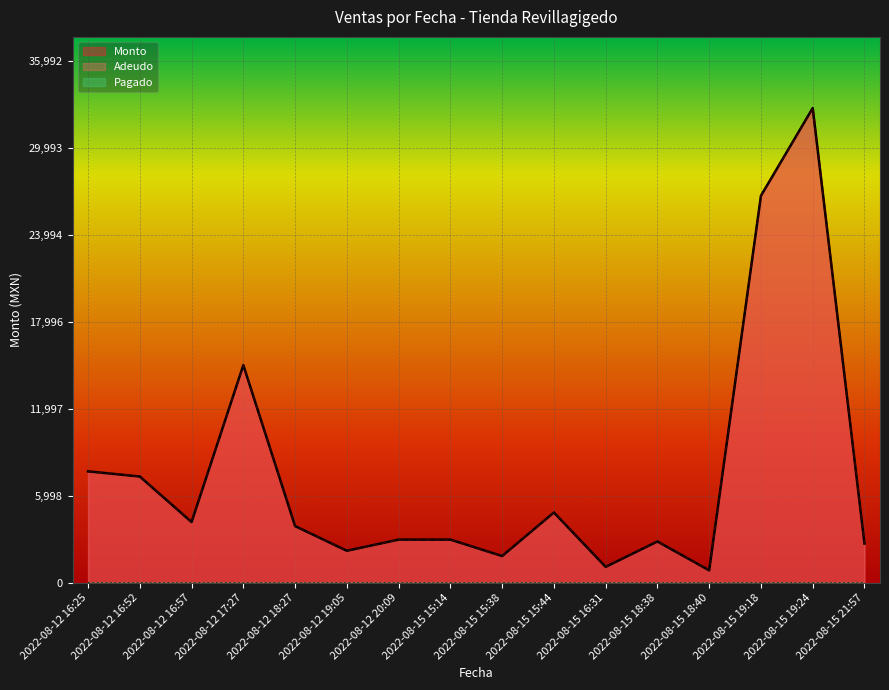

True or false: Monto and Adeudo cross at least once.

False